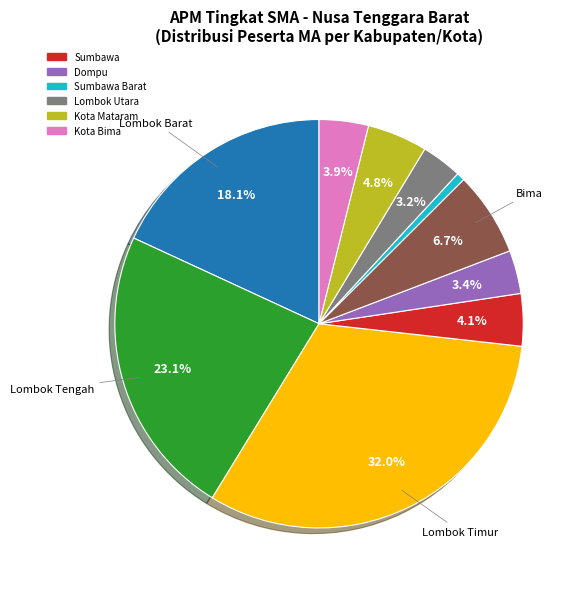

Is there any slice that represents more than half of the pie?

No